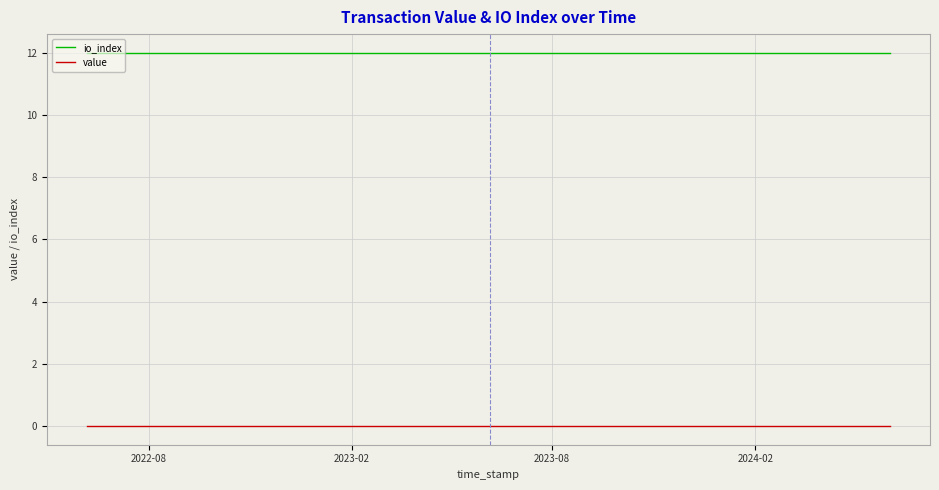

At how many categories does at least one series exceed 3?

25